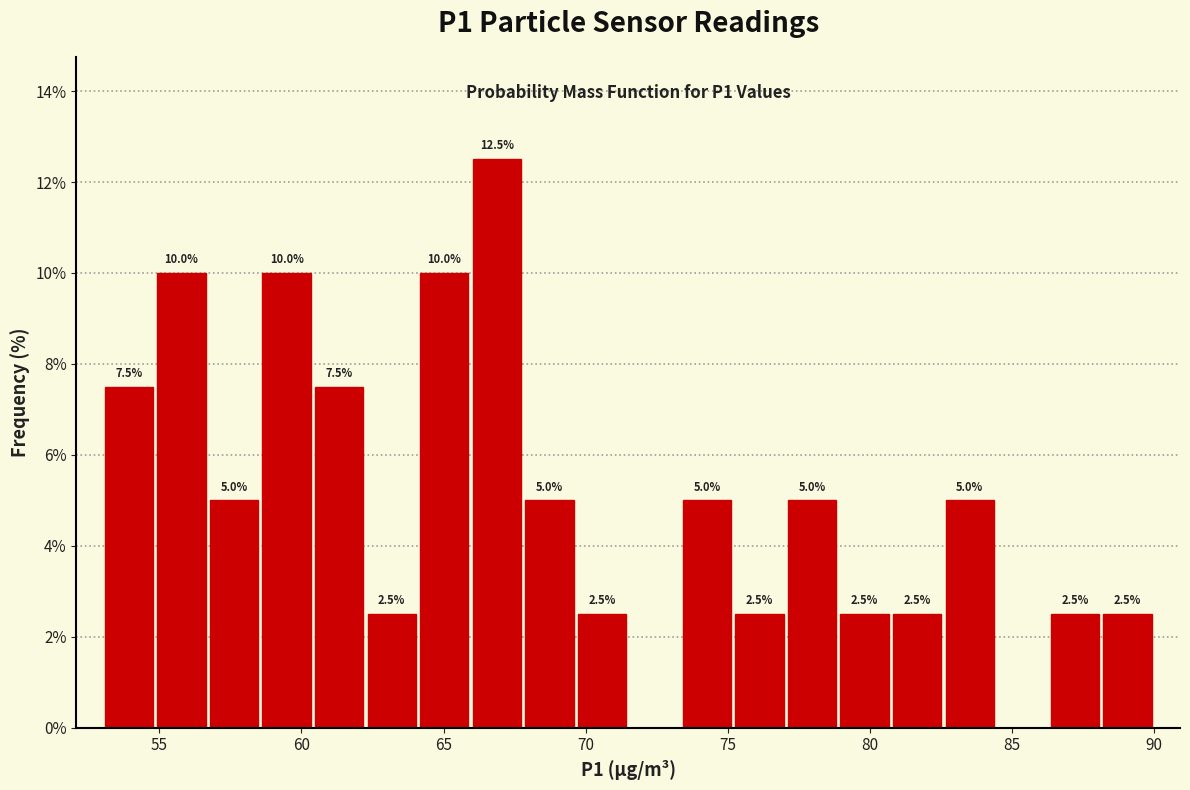

Around what value on the x-axis is the tallest bar? Give the approximate position of its centre, as read against the axis.

67.0